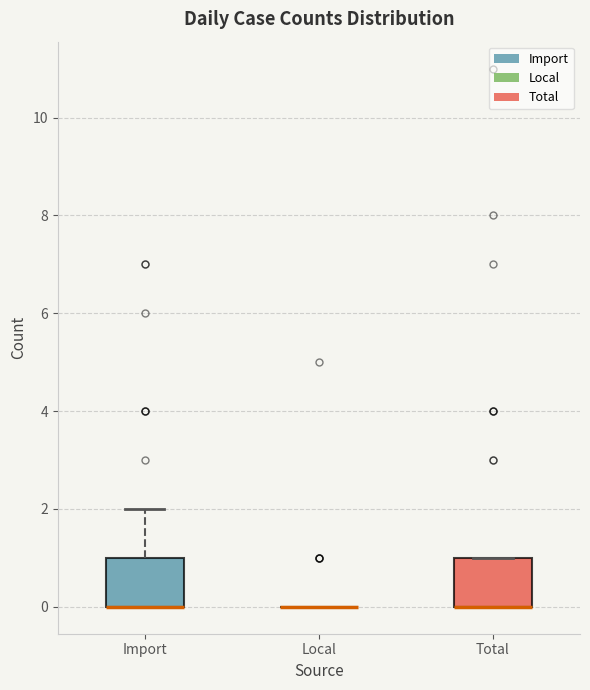

Reading left to right, transcribe this box plot: for each box, give where its median line is, the range the box spans, and where its two whiskers end, as read against the y-axis. The values are not printed on the chart, so give them approximately, as read against the axis.

Import: median 0 (drawn on the box's lower edge), box 0 to 1, whiskers 0 to 2
Local: box collapsed to a line at 0, whiskers 0 to 0
Total: median 0 (drawn on the box's lower edge), box 0 to 1, whiskers 0 to 1